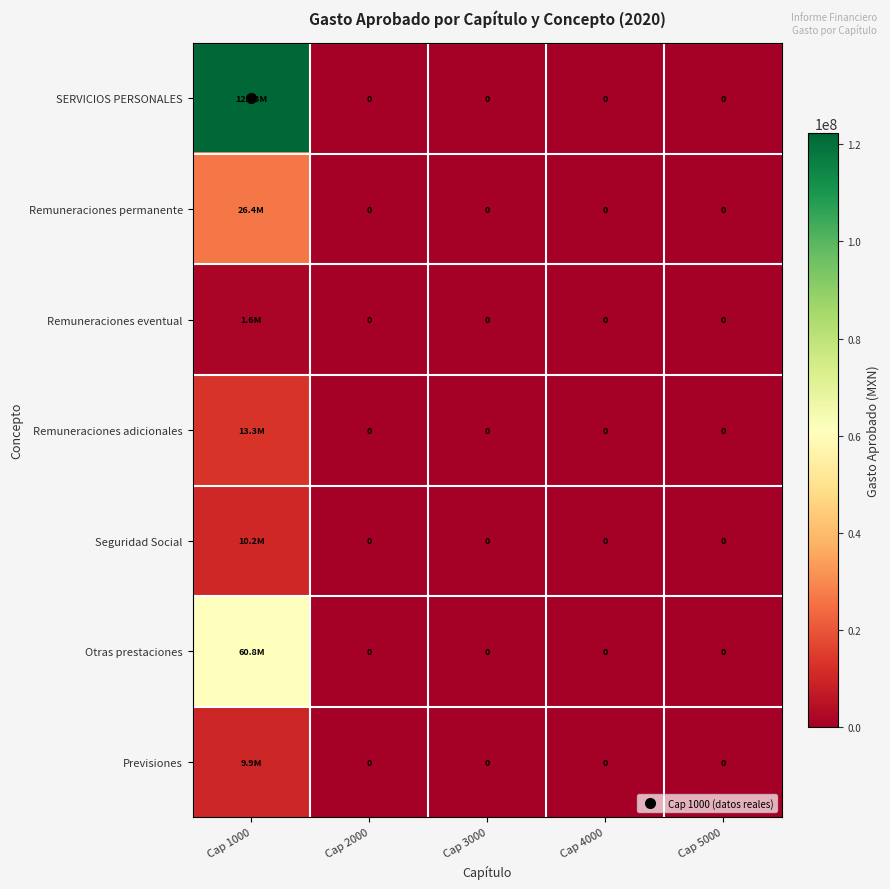

What is the difference between the maximum and second lowest values in the Remuneraciones eventual series?

1563135.4